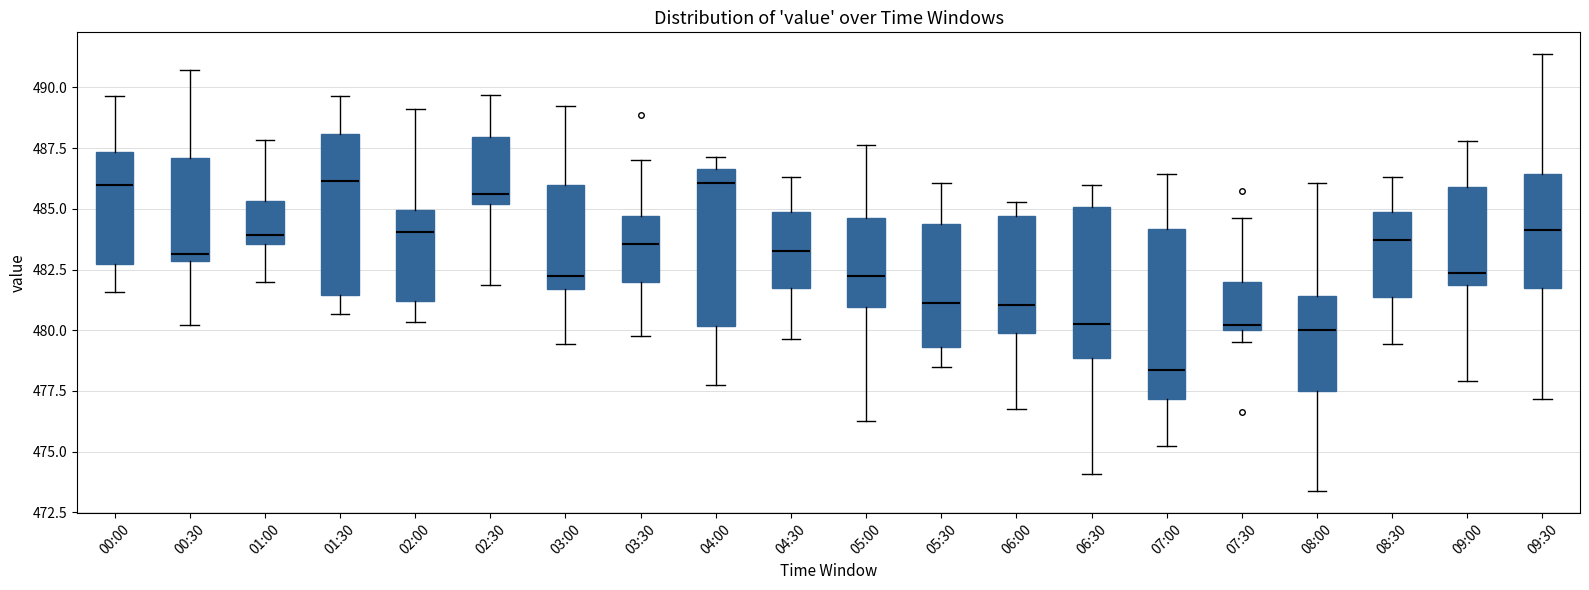

Which box's median line is the lowest?

07:00